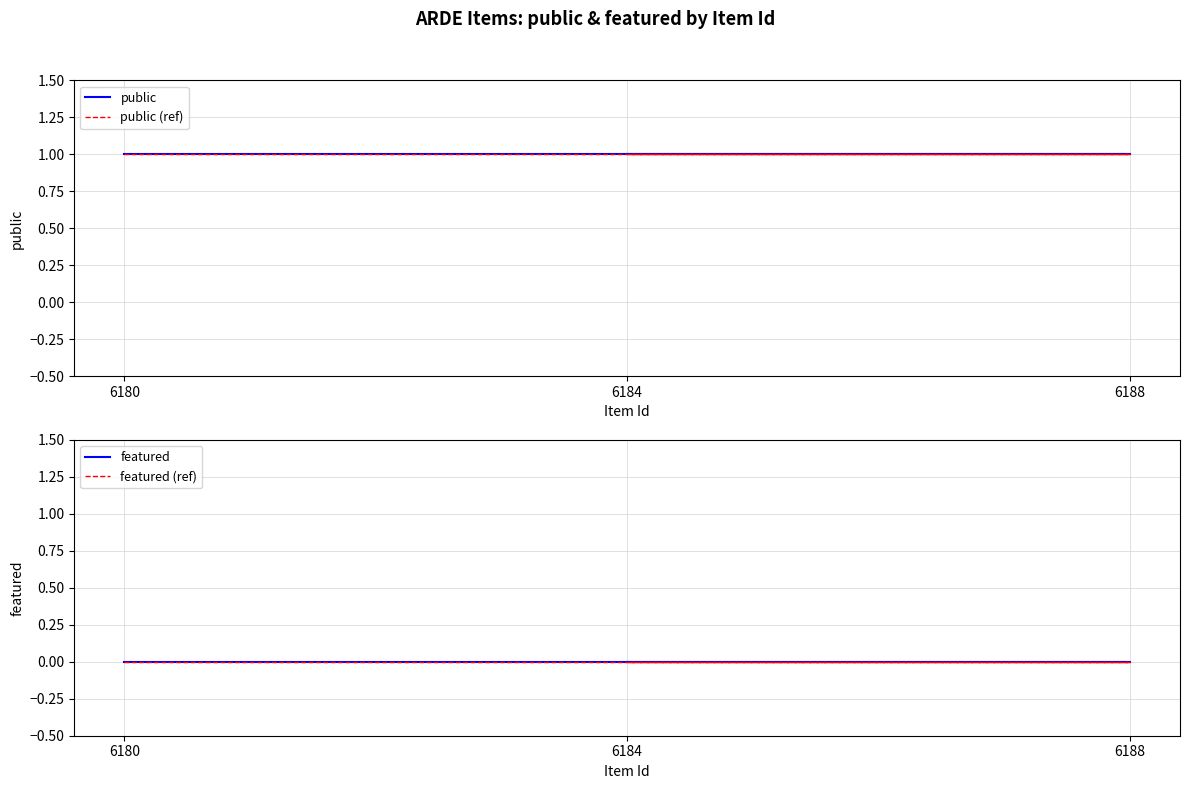

What are all the series names shown in the legend?

public, public (ref), featured, featured (ref)